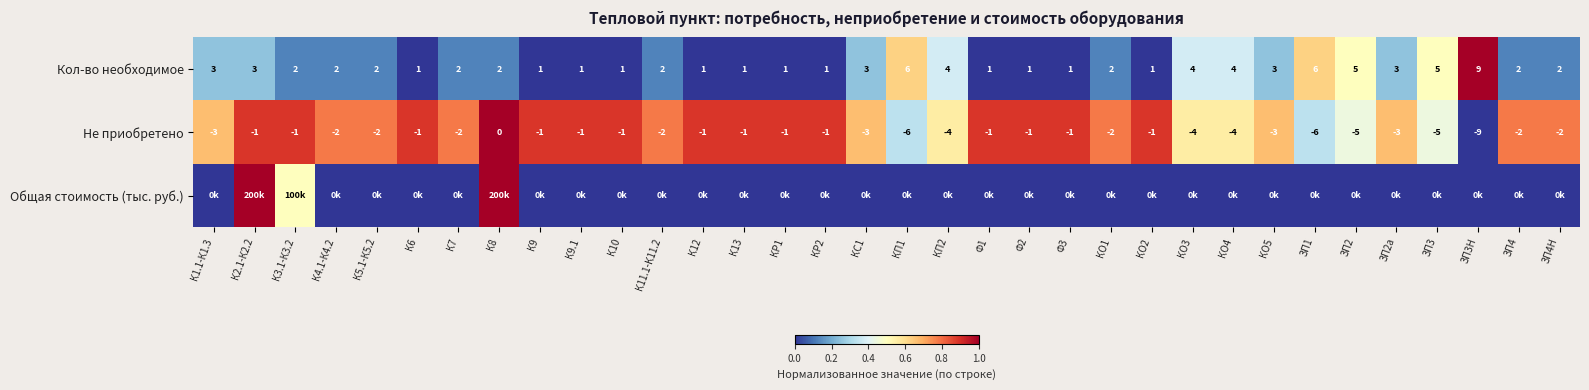

How many values in the Не приобретено series are below -2?

12